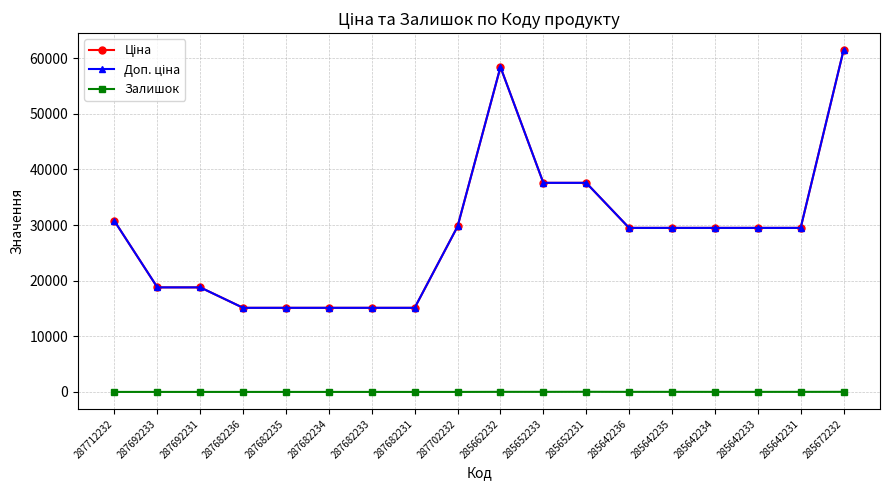

Where does the Ціна series first go above 29491?

287712232